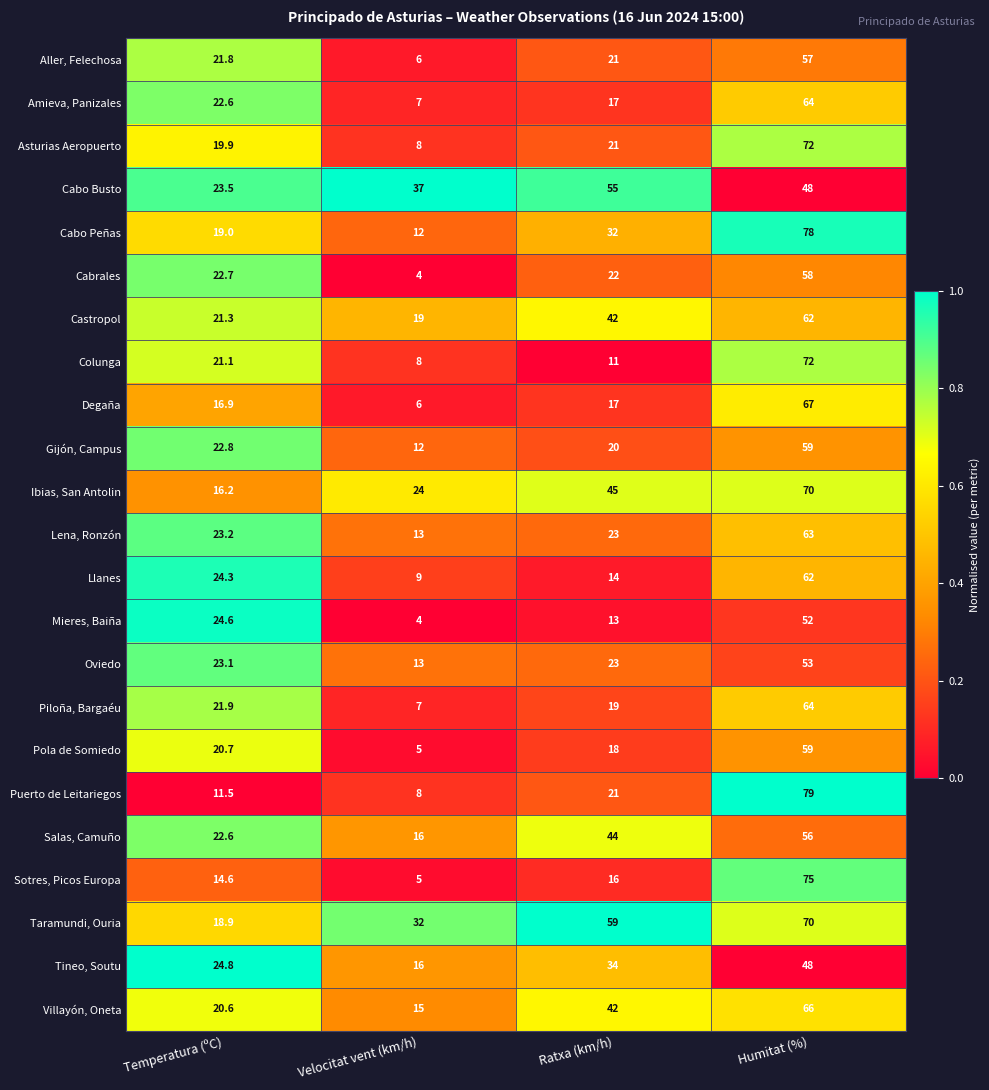

Rank the categories by Puerto de Leitariegos value from highest to lowest.

Humitat (%), Ratxa (km/h), Temperatura (ºC), Velocitat vent (km/h)